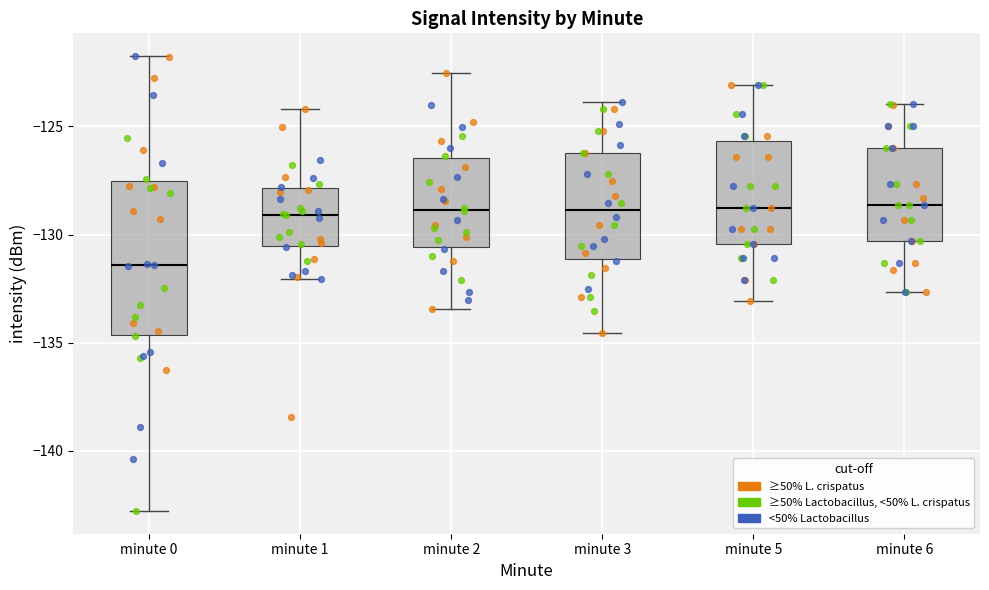

Where does the upper whisker of the box for minute 1 end on the y-axis? The values are not printed on the chart, so give them approximately, as read against the axis.

-124.0